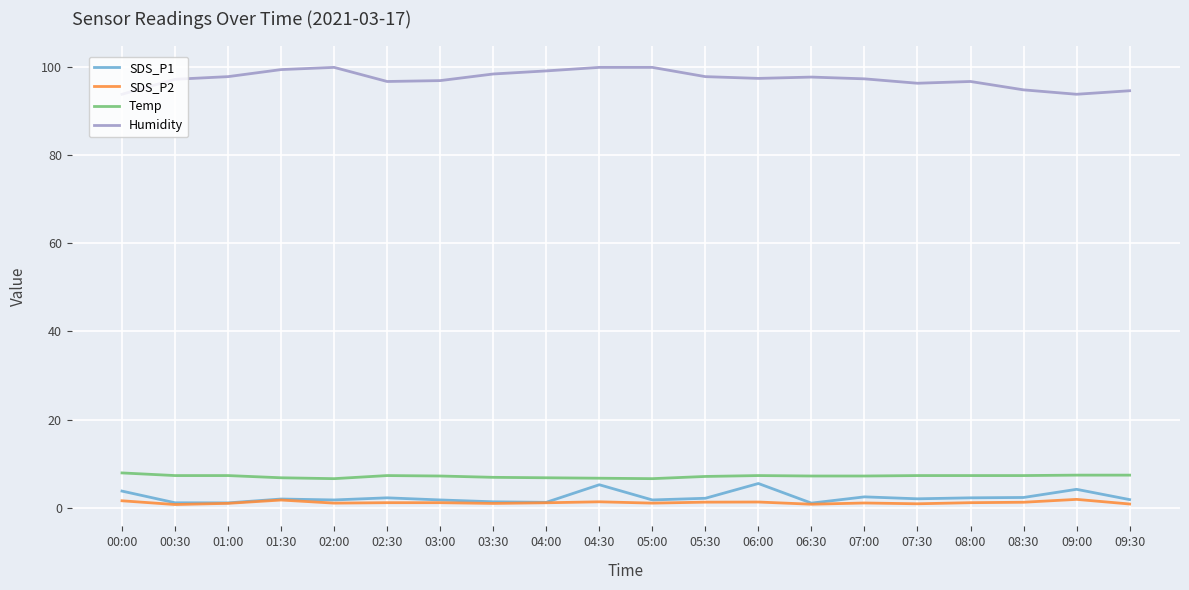

What is the greatest value displayed?

99.9